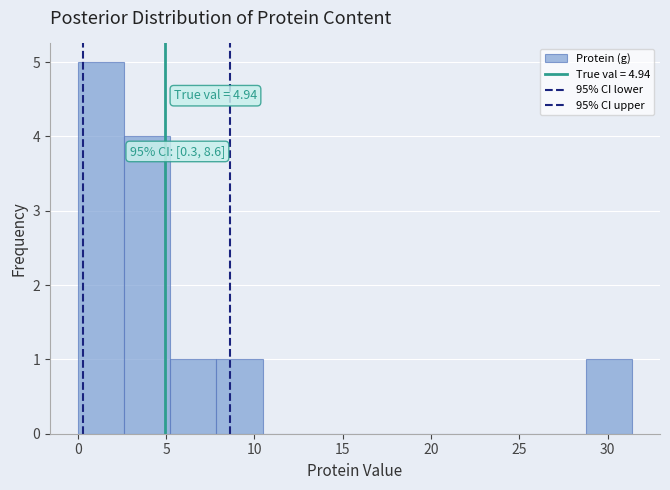

Which range on the x-axis has the tallest bar?

0.0 to 2.5